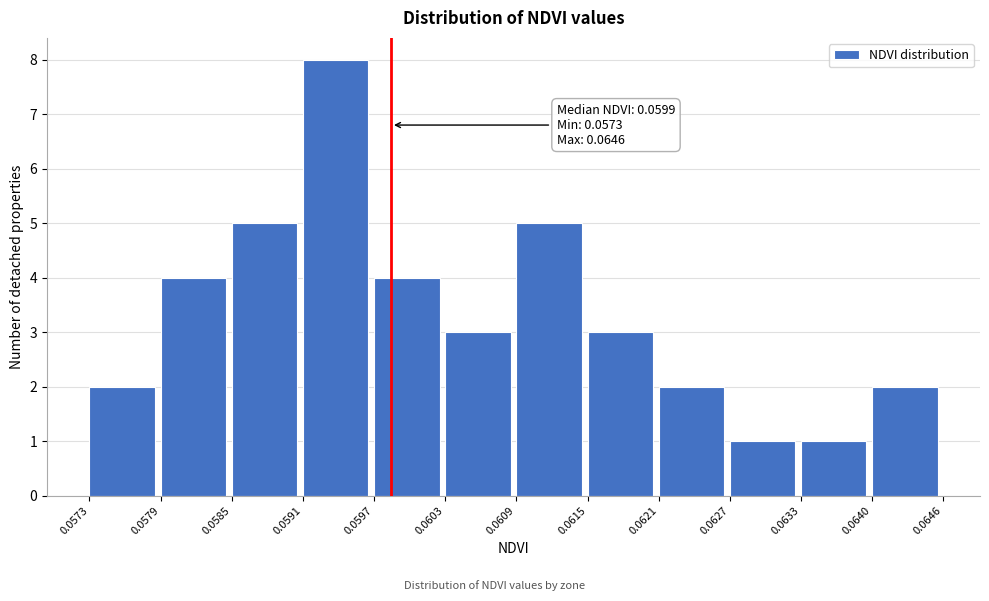

Which range on the x-axis has the tallest bar?

0.0591 to 0.0597